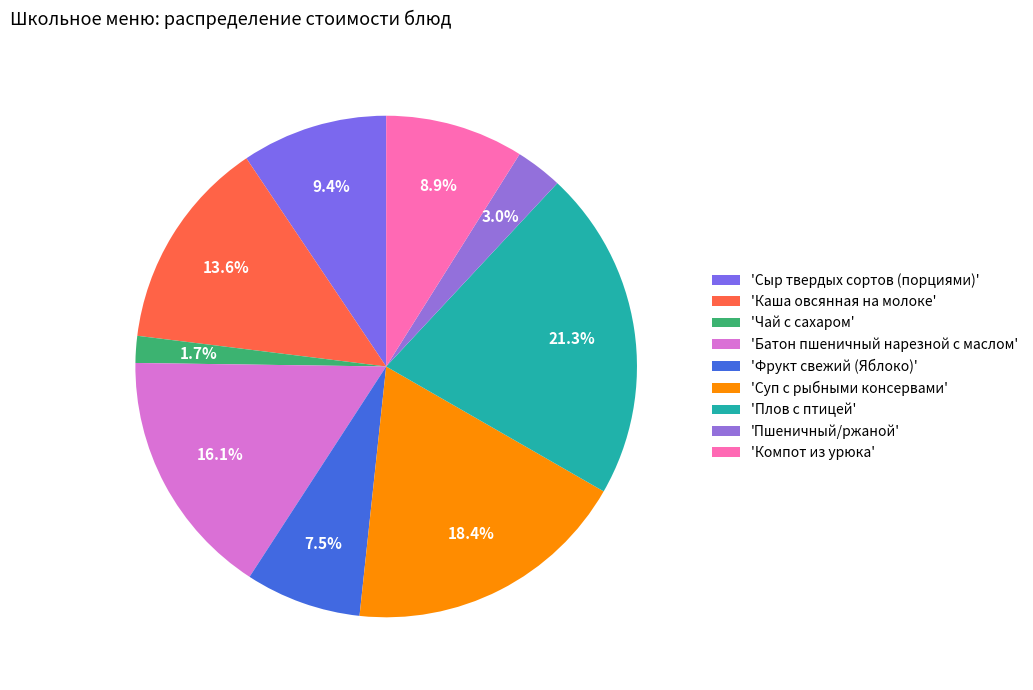

What is the smallest slice in the pie chart?

'Чай с сахаром'